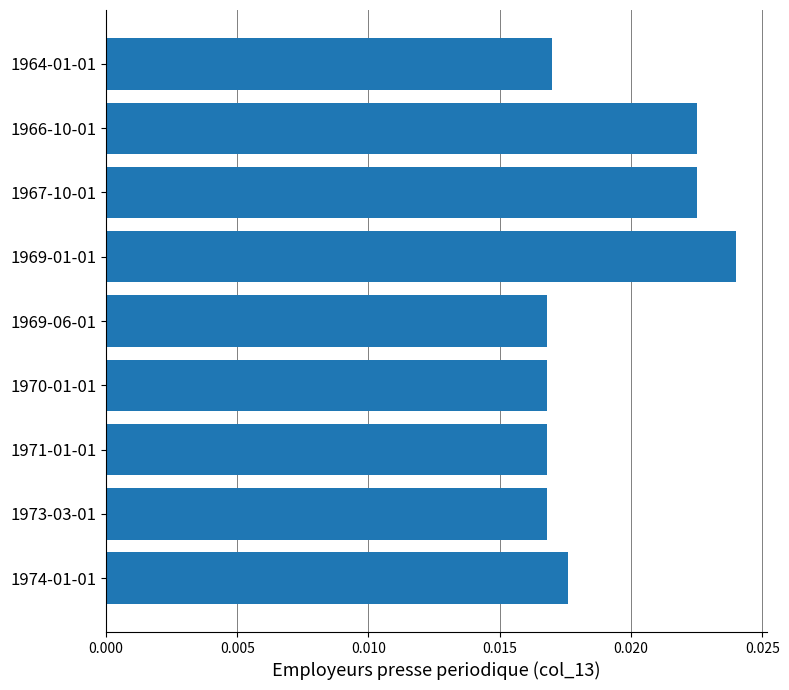

Which category has the highest value across all series?

1969-01-01